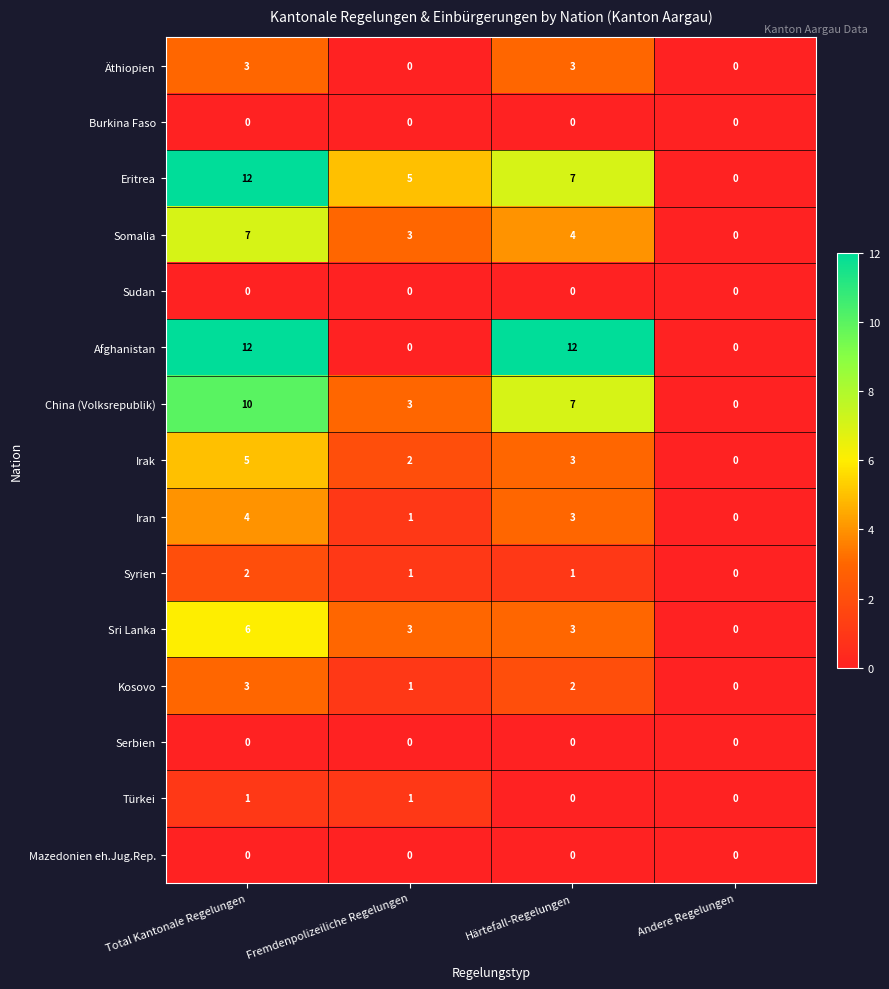

How many data points in Irak are less than 3?

2